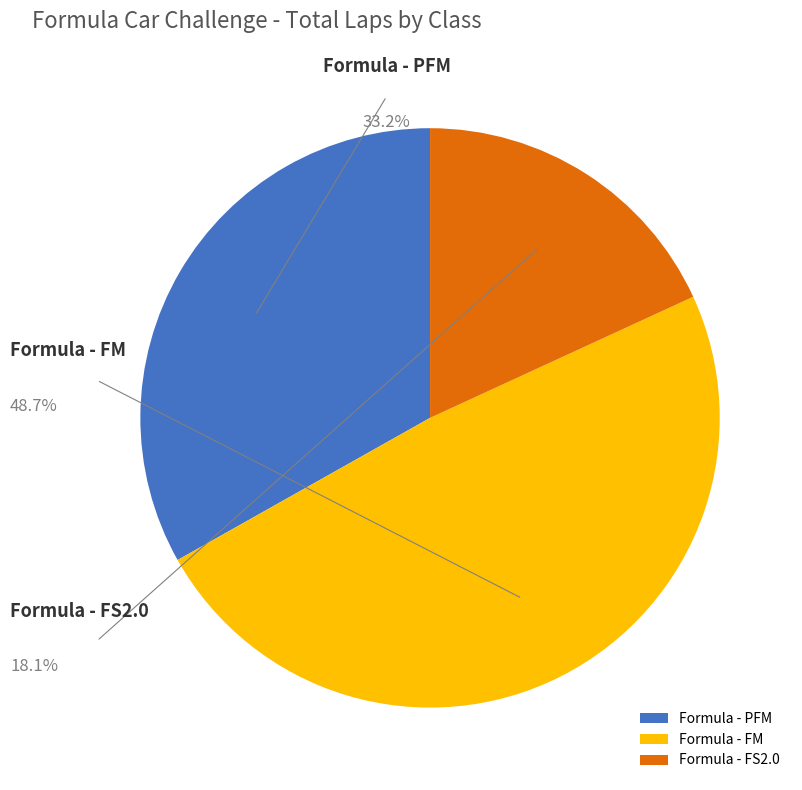

Combined, do Formula - FS2.0 and Formula - FM account for over 50%?

Yes